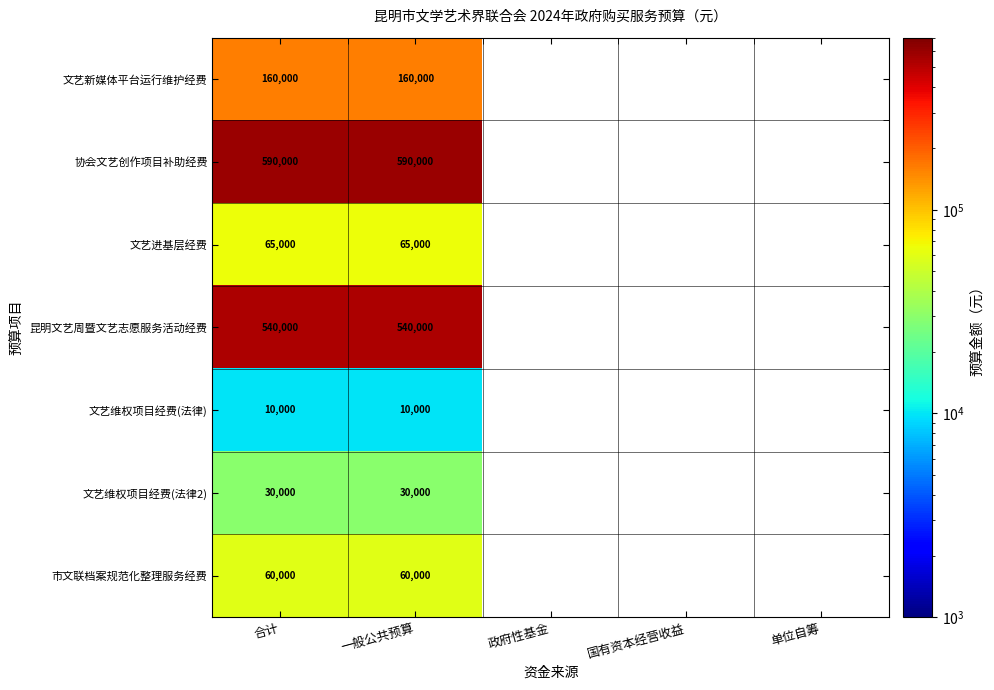

What is the spread (max minus min) of values at 一般公共预算?

580000